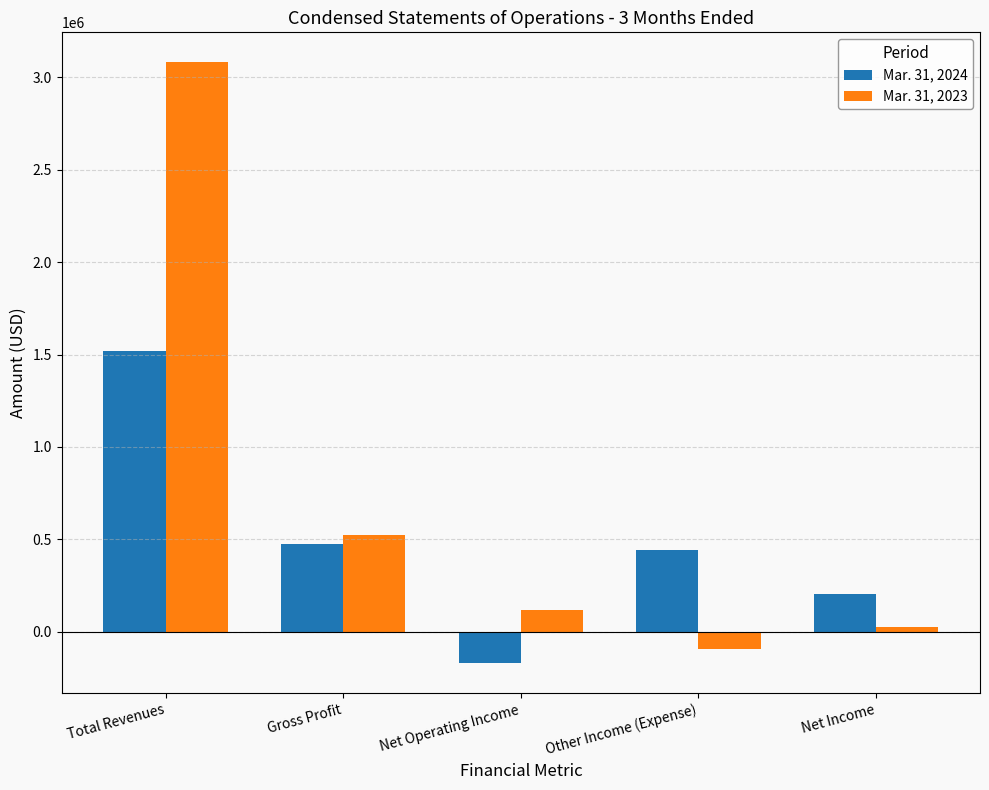

List the labels in order of Mar. 31, 2023 value, smallest first.

Other Income (Expense), Net Income, Net Operating Income, Gross Profit, Total Revenues